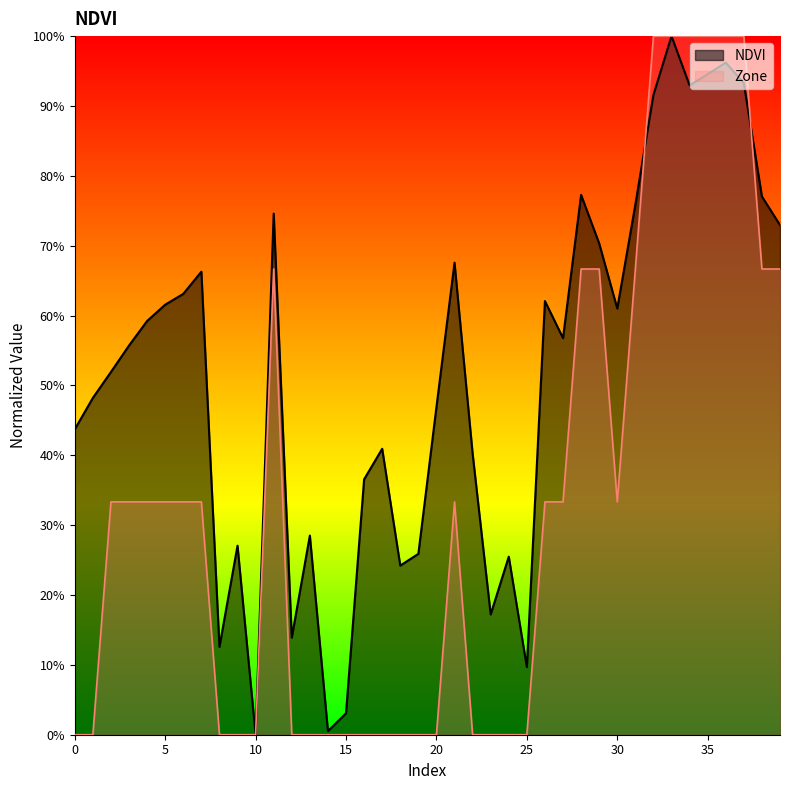

At how many categories does at least one series exceed 0?

39